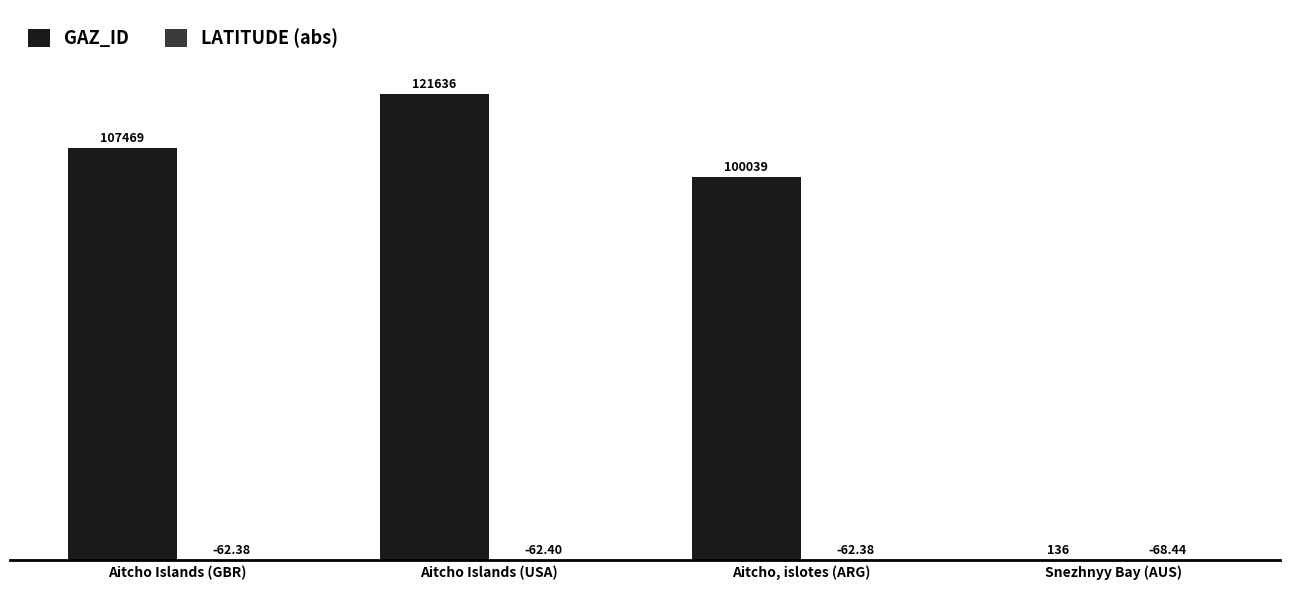

Which series has the largest total across all categories?

GAZ_ID